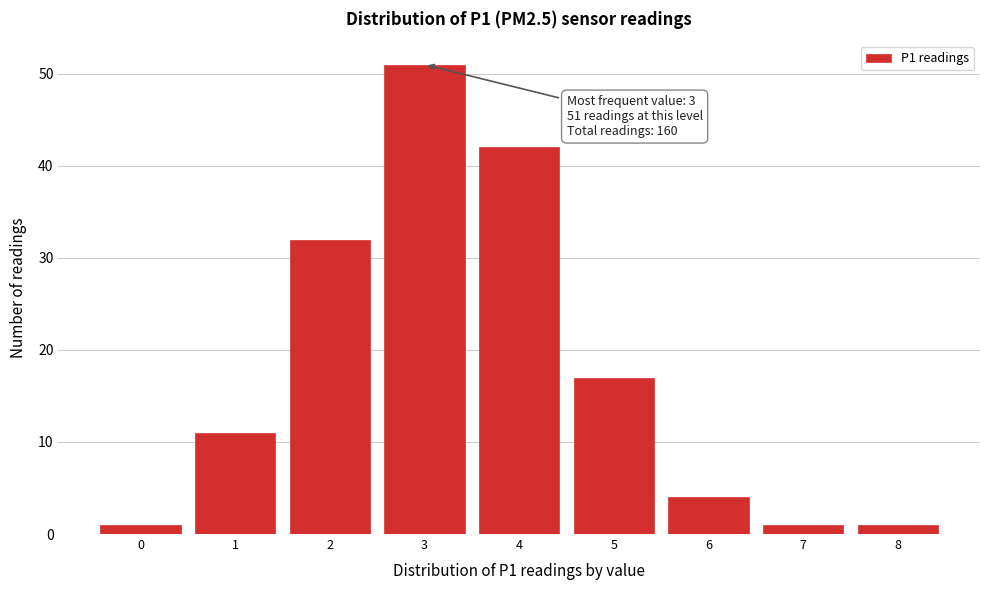

Which range on the x-axis has the tallest bar?

2.5 to 3.5